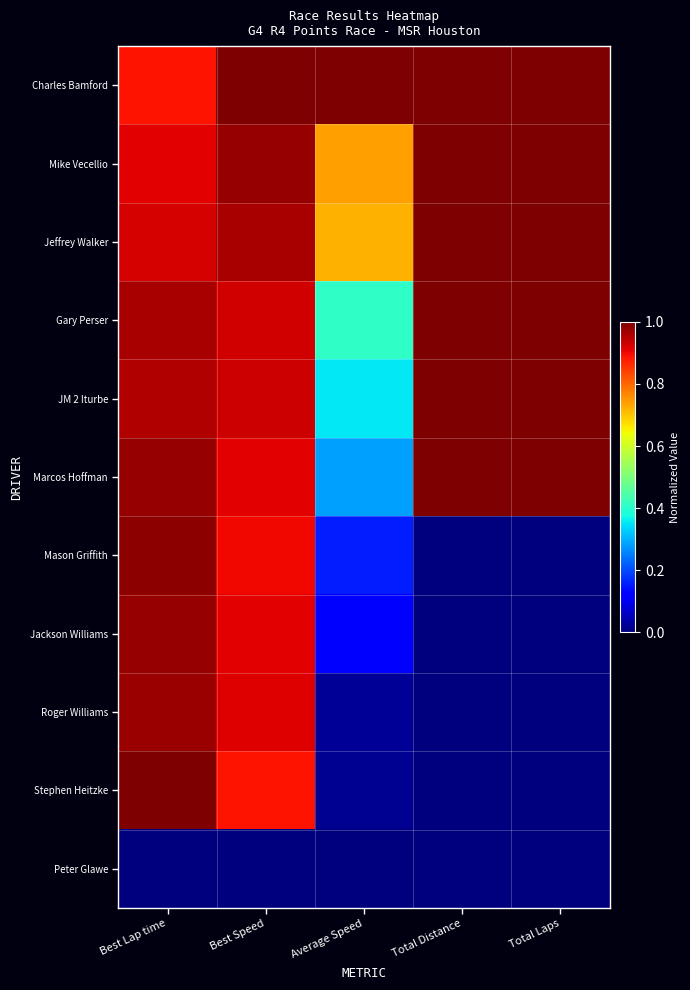

Which series has the largest range (max minus min)?

Stephen Heitzke